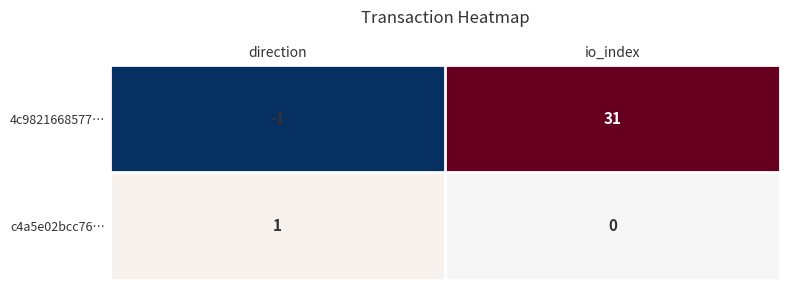

At which label is 4c9821668577… closest to 15?

direction